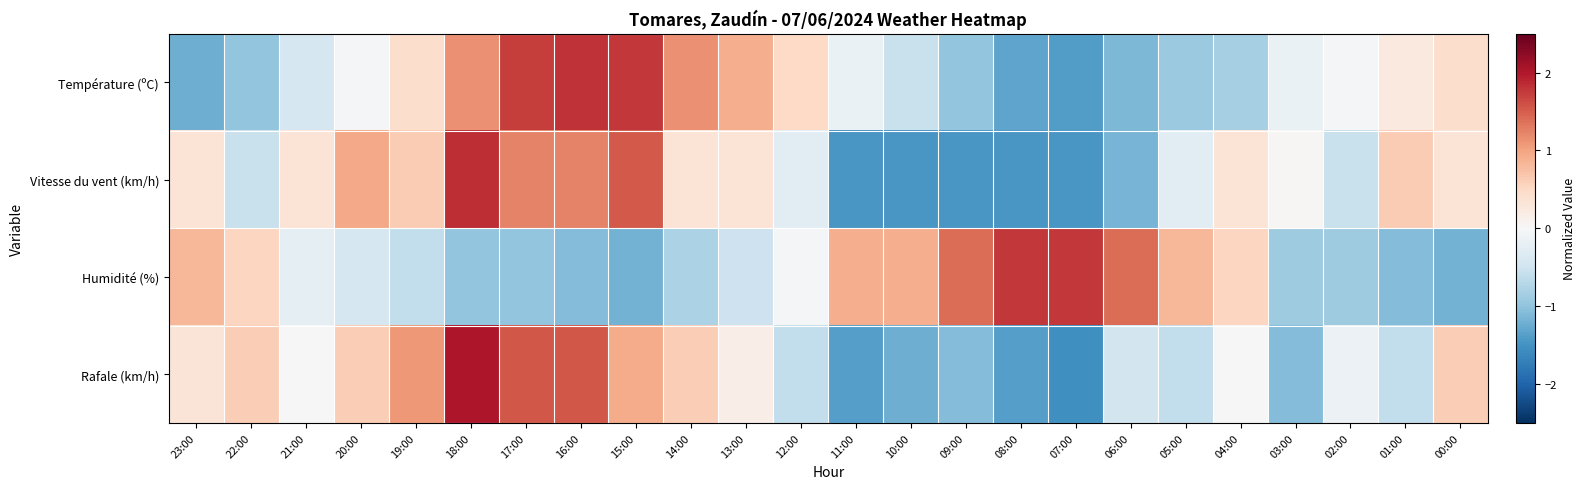

What is the greatest value displayed?

2.0